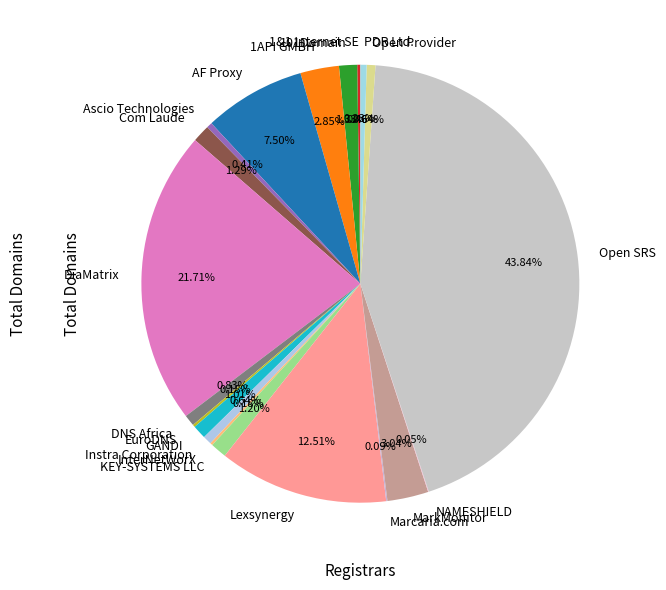

Is there any slice that represents more than half of the pie?

No